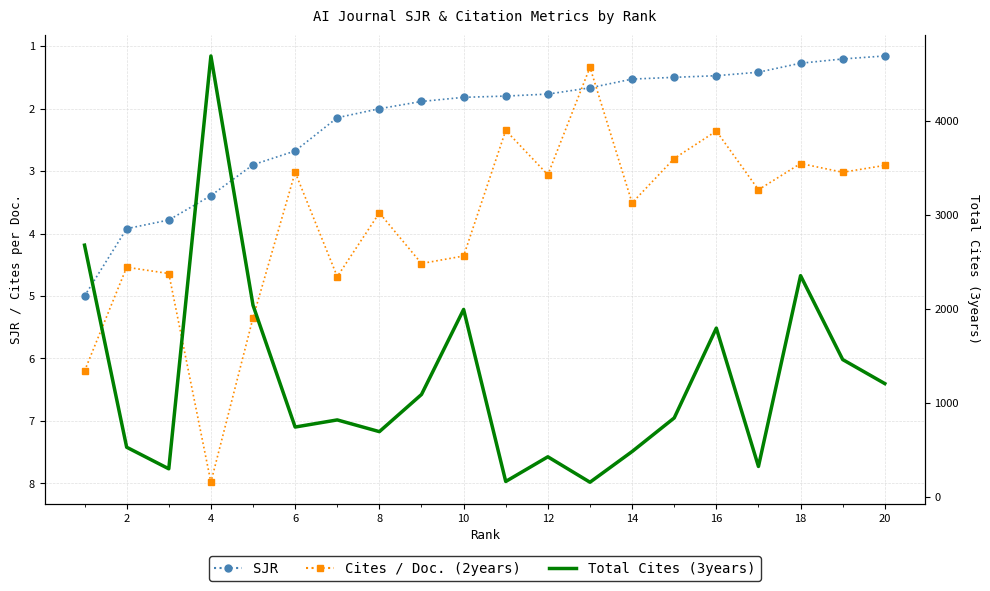

Is the value of Total Cites (3years) at 10 greater than the value of Cites / Doc. (2years) at 16?

Yes